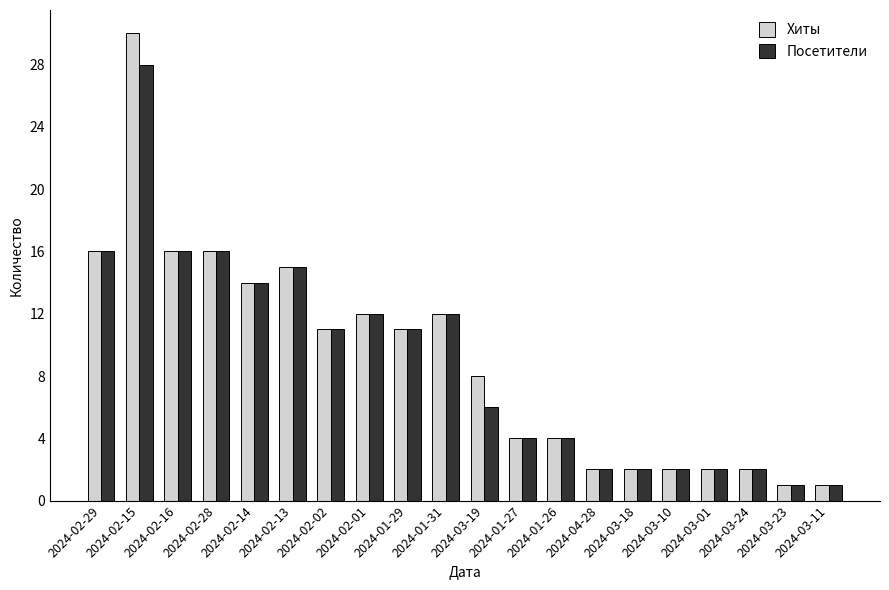

What is the difference between the second highest and minimum values in the Посетители series?

15